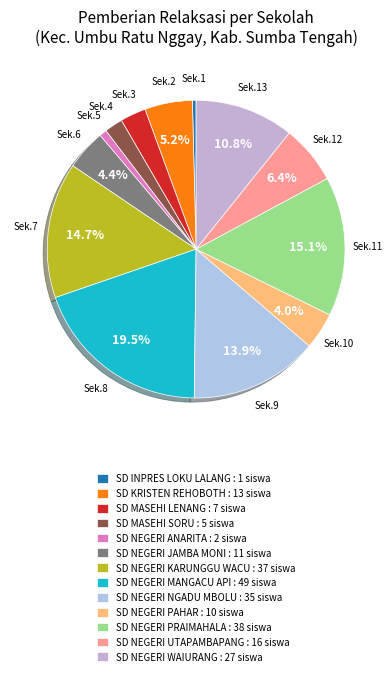

How many segments does this pie chart have?

13